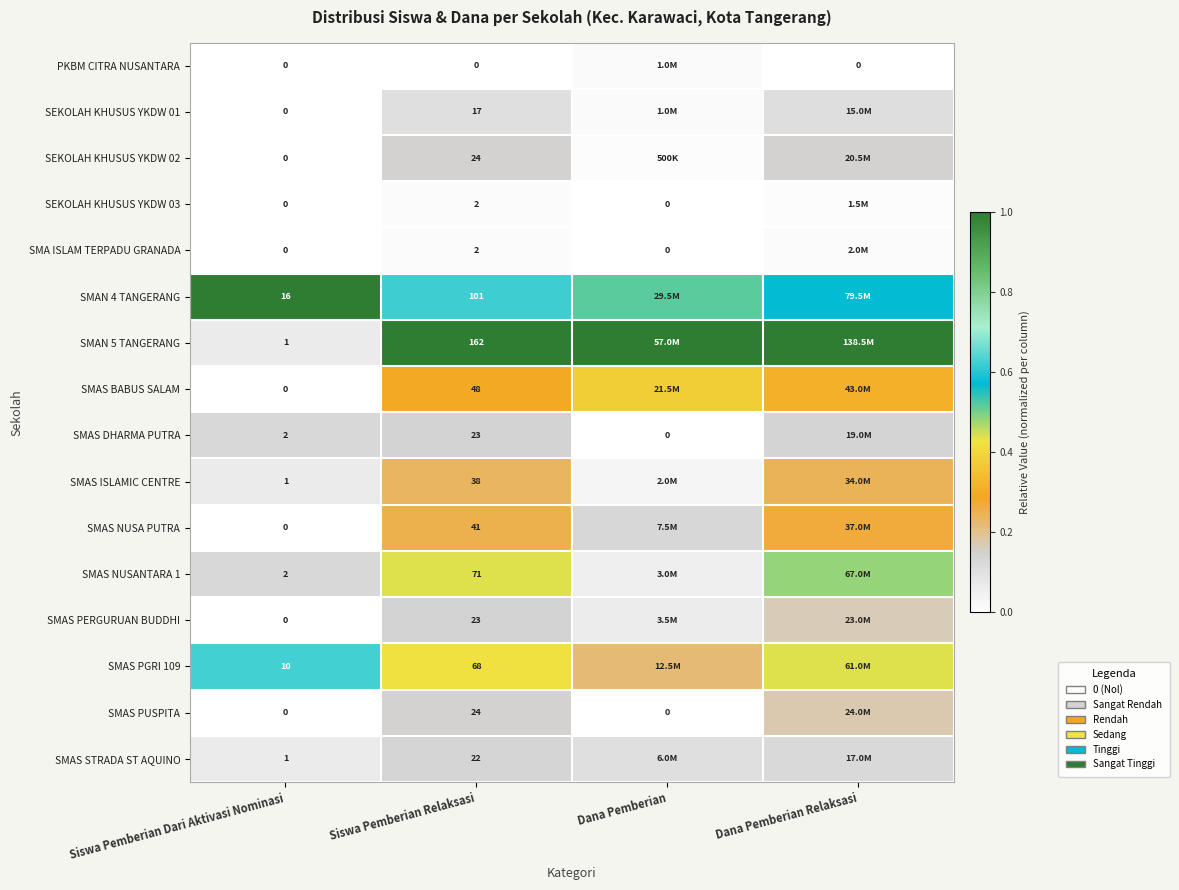

Is the value of SMAS ISLAMIC CENTRE at Siswa Pemberian Dari Aktivasi Nominasi greater than the value of SMAS PGRI 109 at Siswa Pemberian Relaksasi?

No